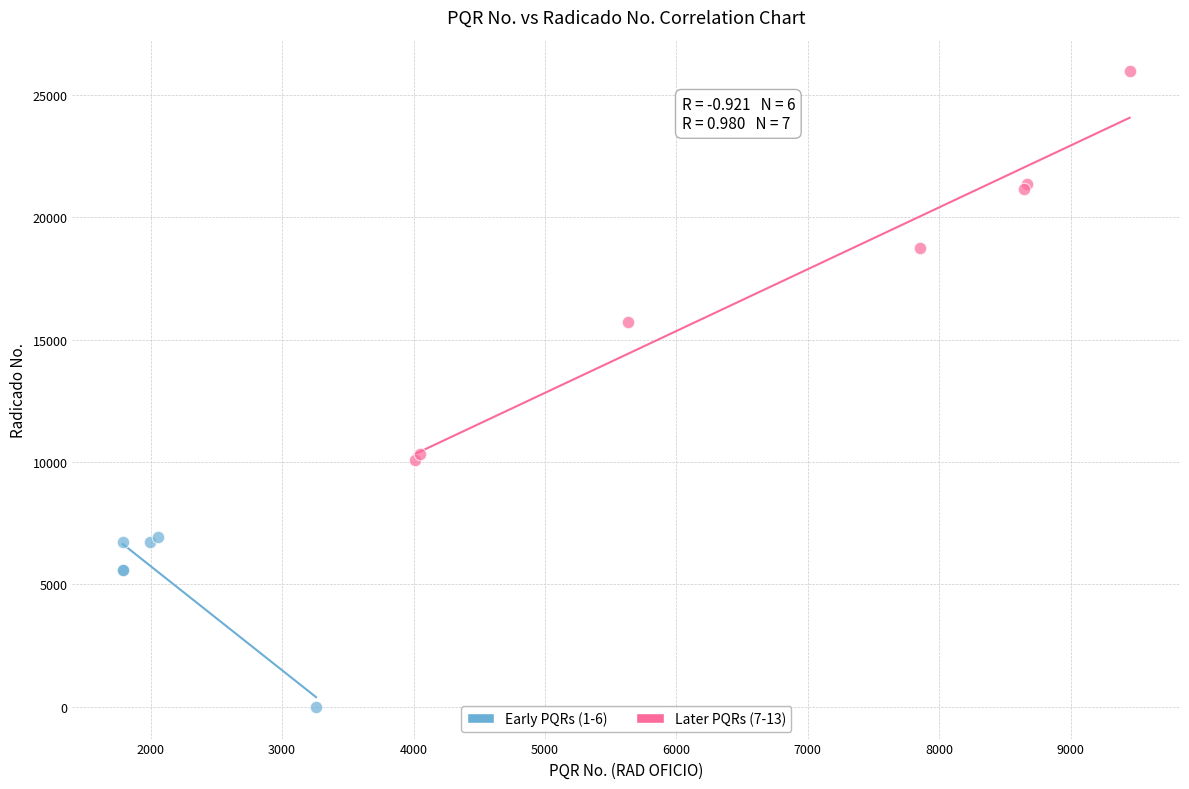

Which series contains the lowest Y value?

Early PQRs (1-6)